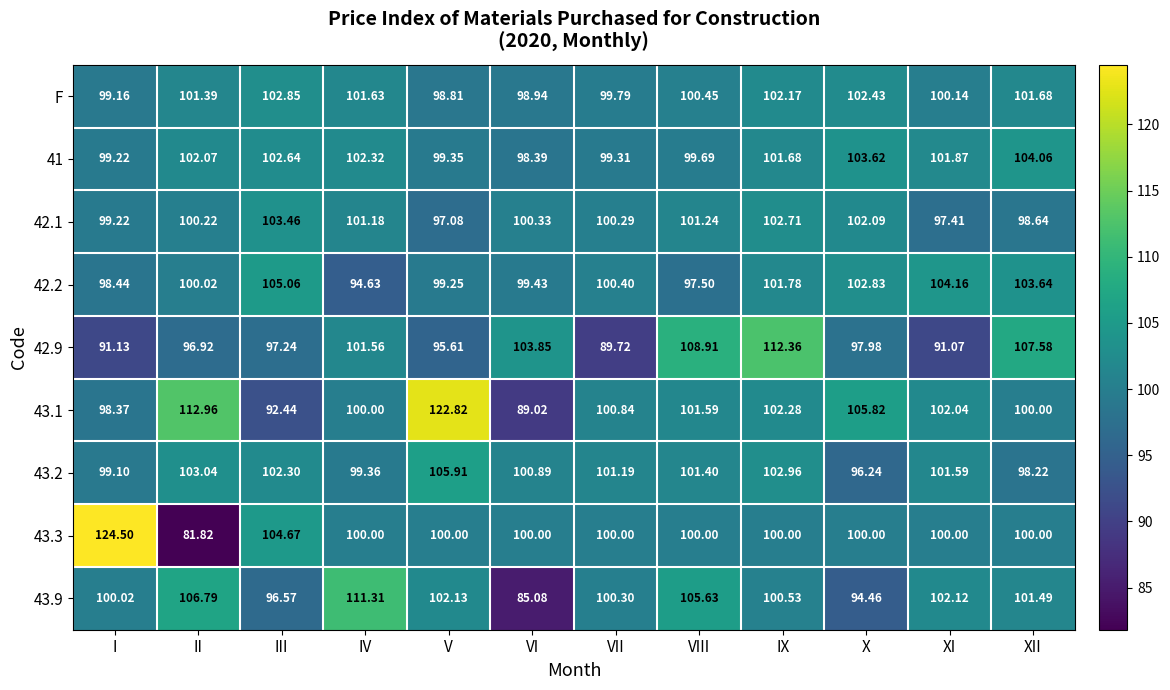

At which label is 43.1 closest to 105?

X